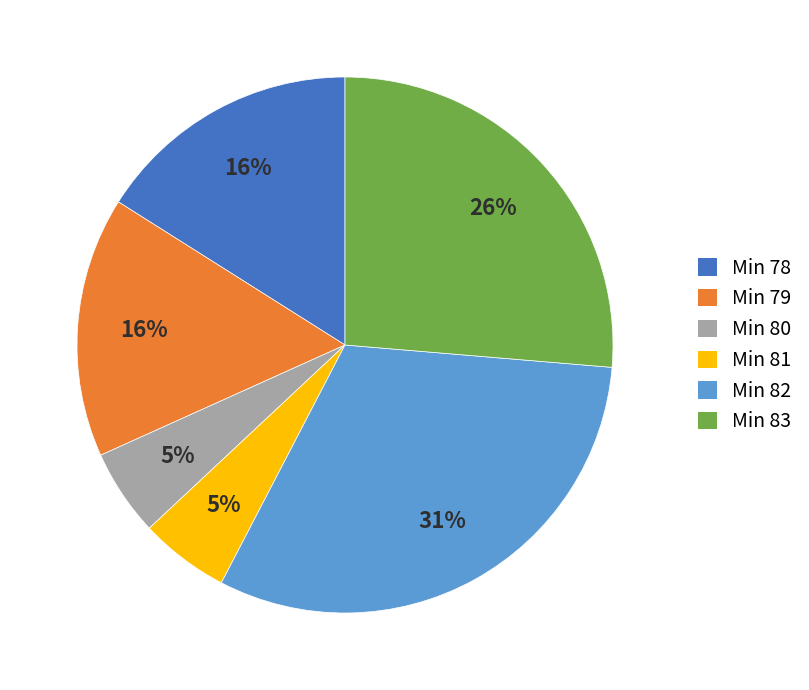

Does any single category account for the majority?

No